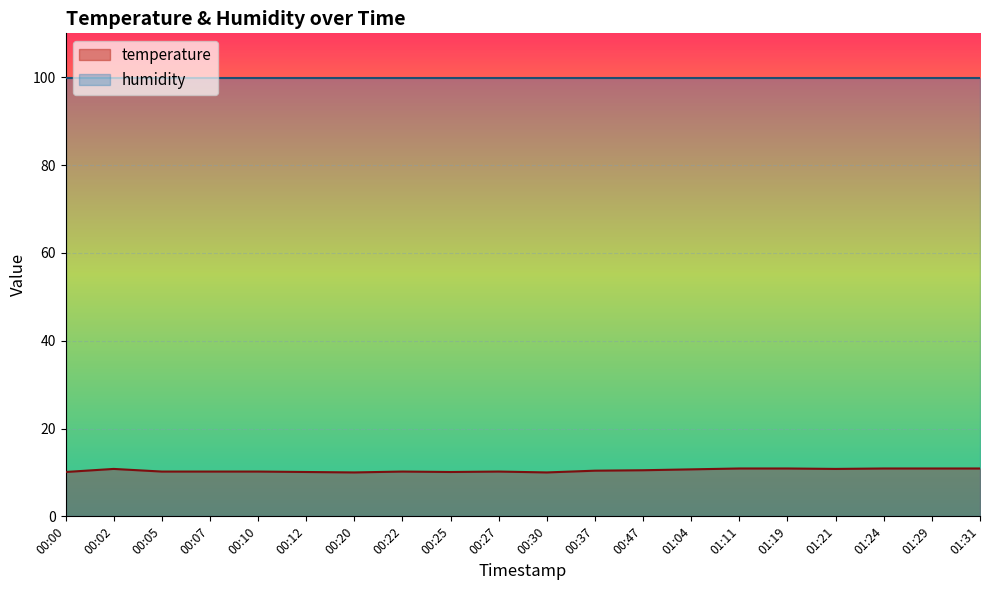

Rank the categories by value from lowest to highest.

00:20, 00:30, 00:00, 00:12, 00:25, 00:05, 00:07, 00:10, 00:22, 00:27, 00:37, 00:47, 01:04, 00:02, 01:21, 01:11, 01:19, 01:24, 01:29, 01:31